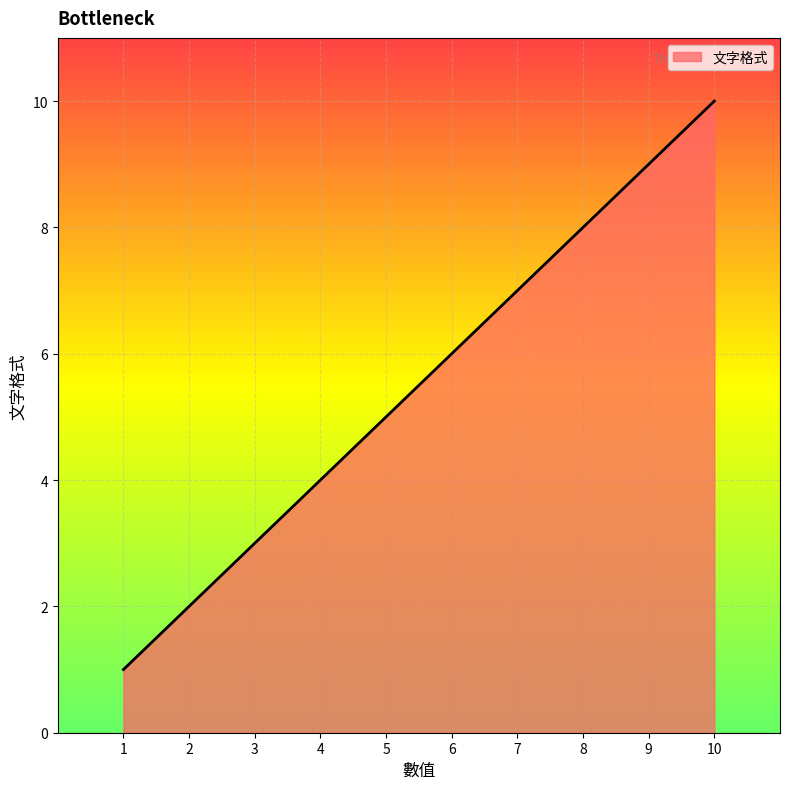

What is the change in value from 2 to 5?

+3